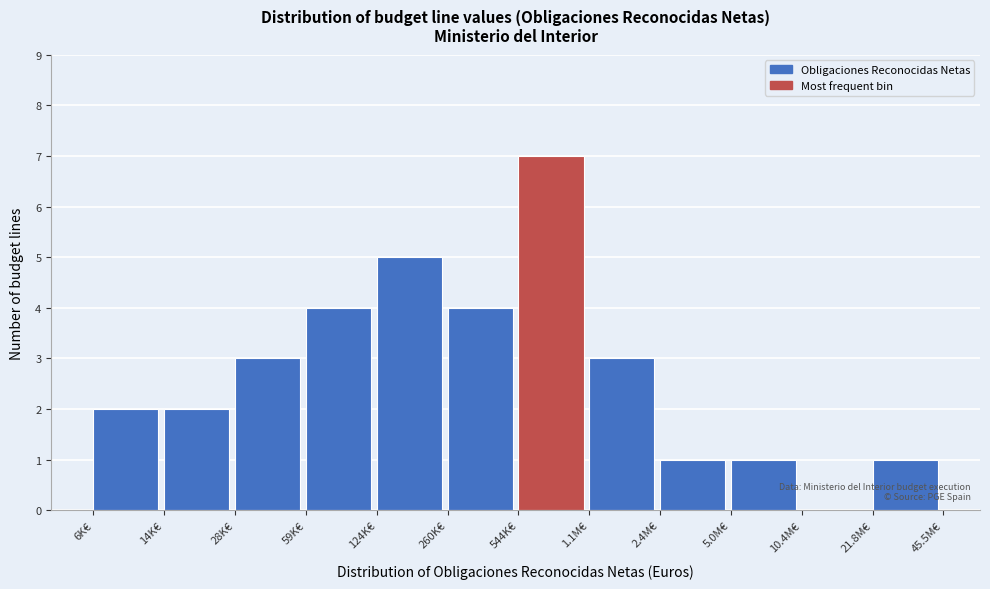

Reading left to right, what are all the values shown in this chart?

6K€=2	14K€=2	28K€=3	59K€=4	124K€=5	260K€=4	544K€=7	1.1M€=3	2.4M€=1	5.0M€=1	10.4M€=0	21.8M€=1